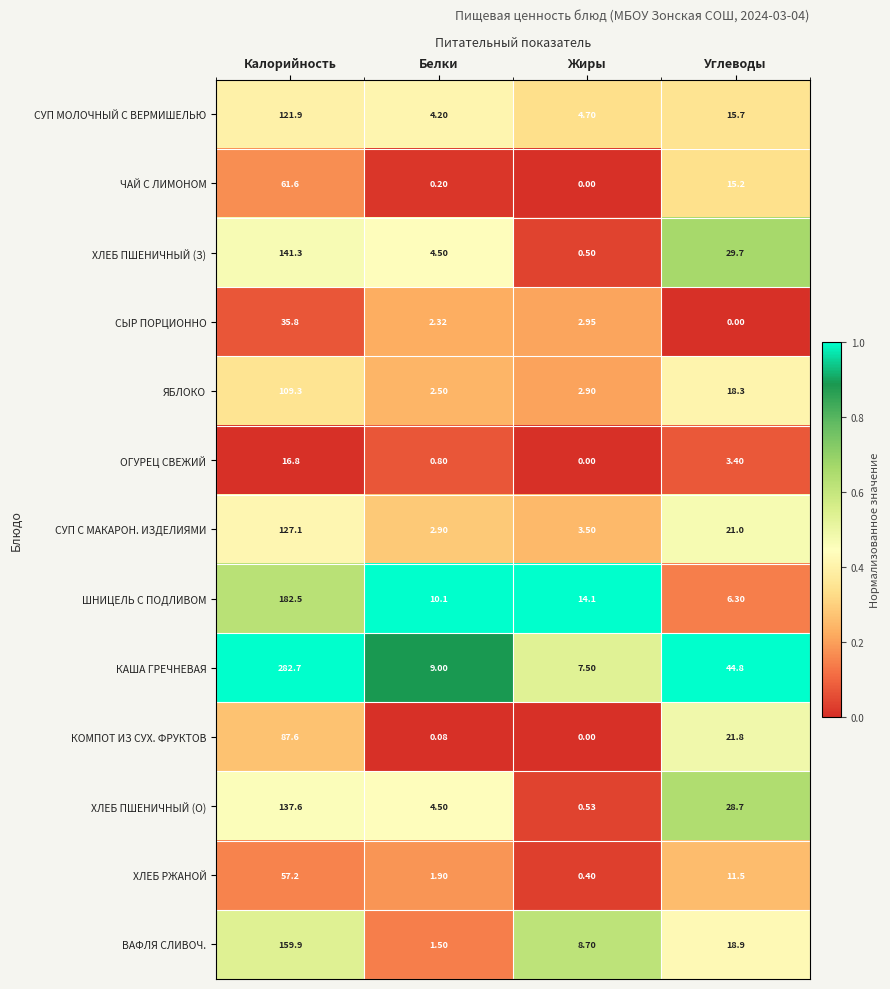

Which label corresponds to the largest value in the chart?

Калорийность